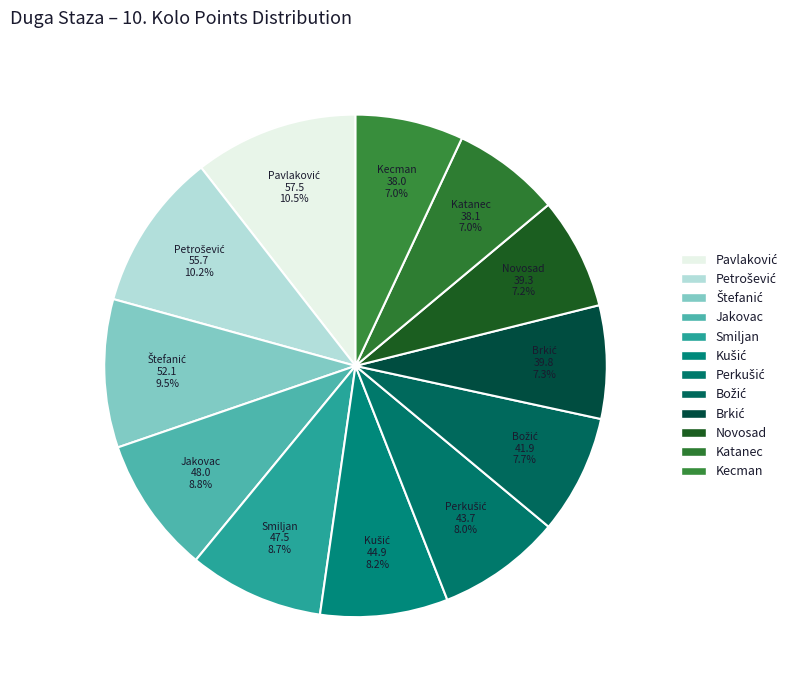

Count the number of slices in the pie.

12